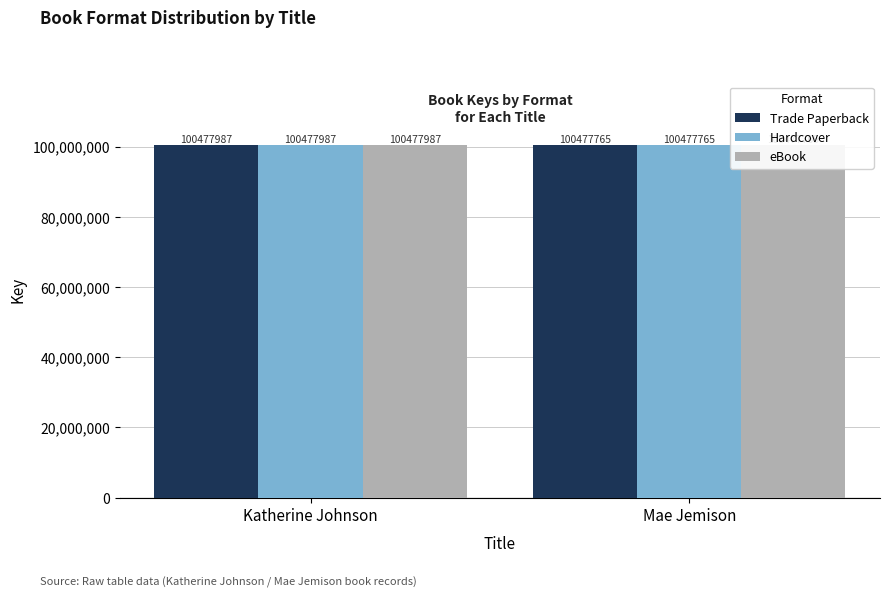

How many eBook values are between 100477765 and 100477987?

2